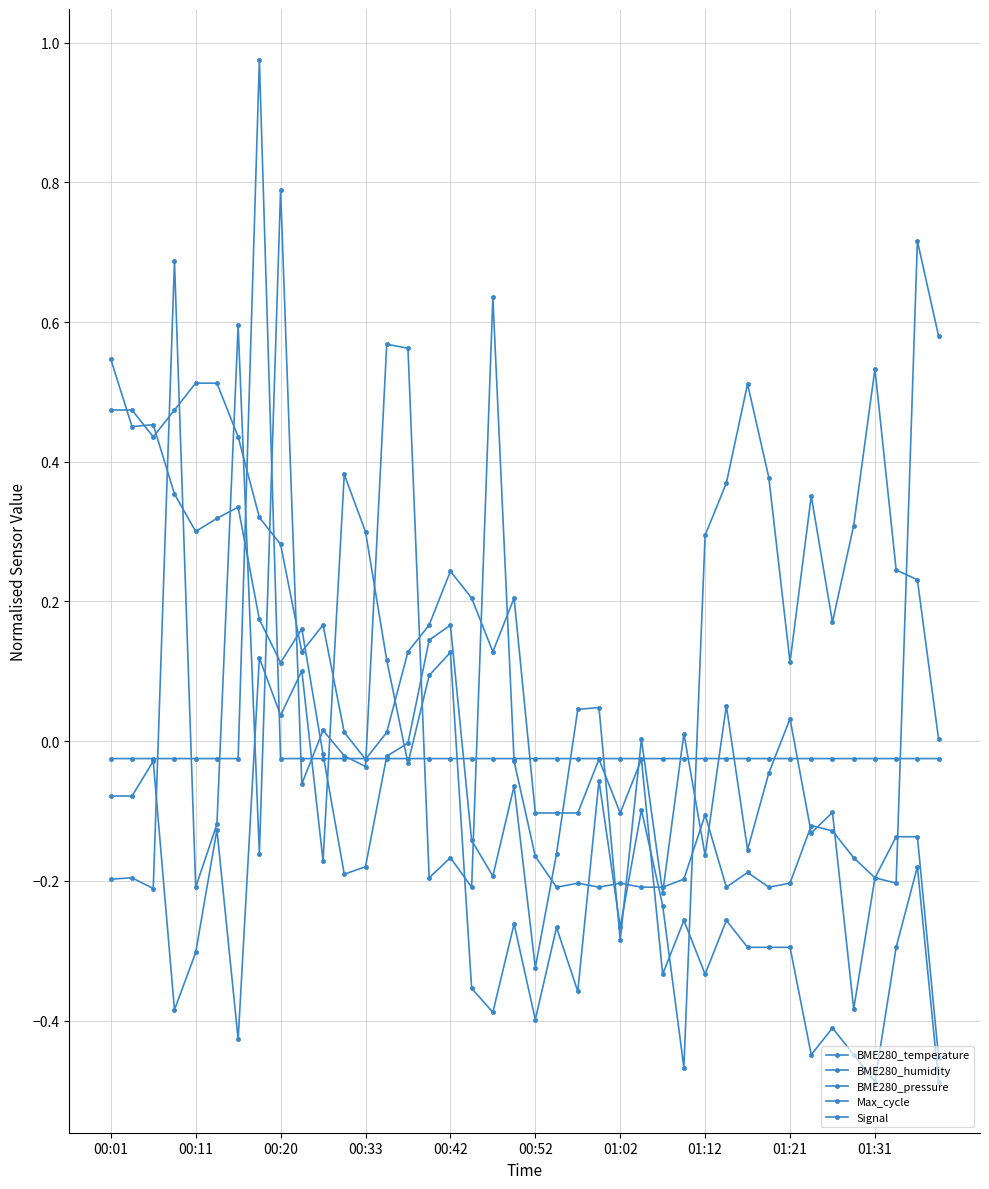

Which category has the lowest value in the BME280_temperature series?

01:31